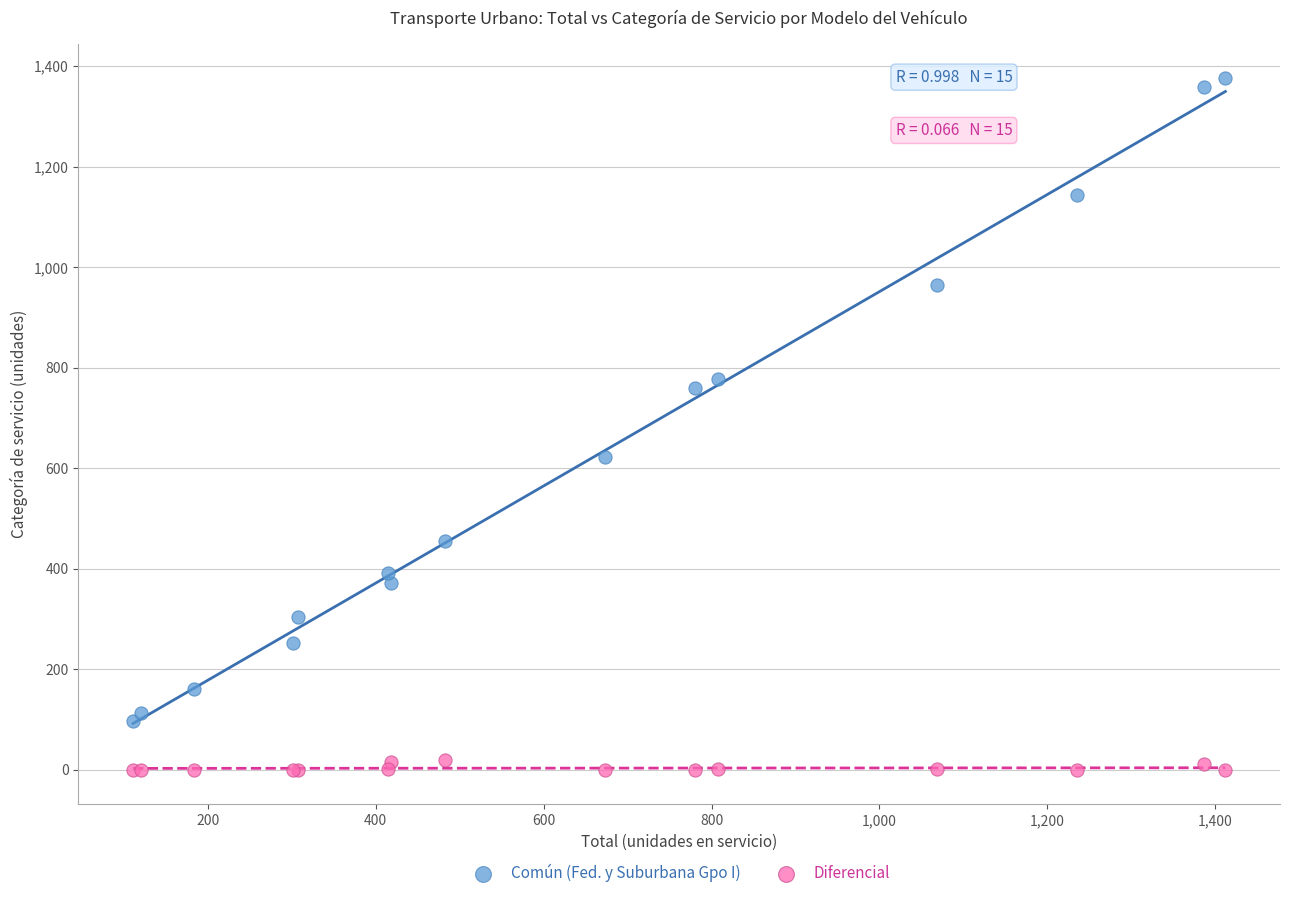

In the Común (Fed. y Suburbana Gpo I) series, what Y value is closest to 737?

760